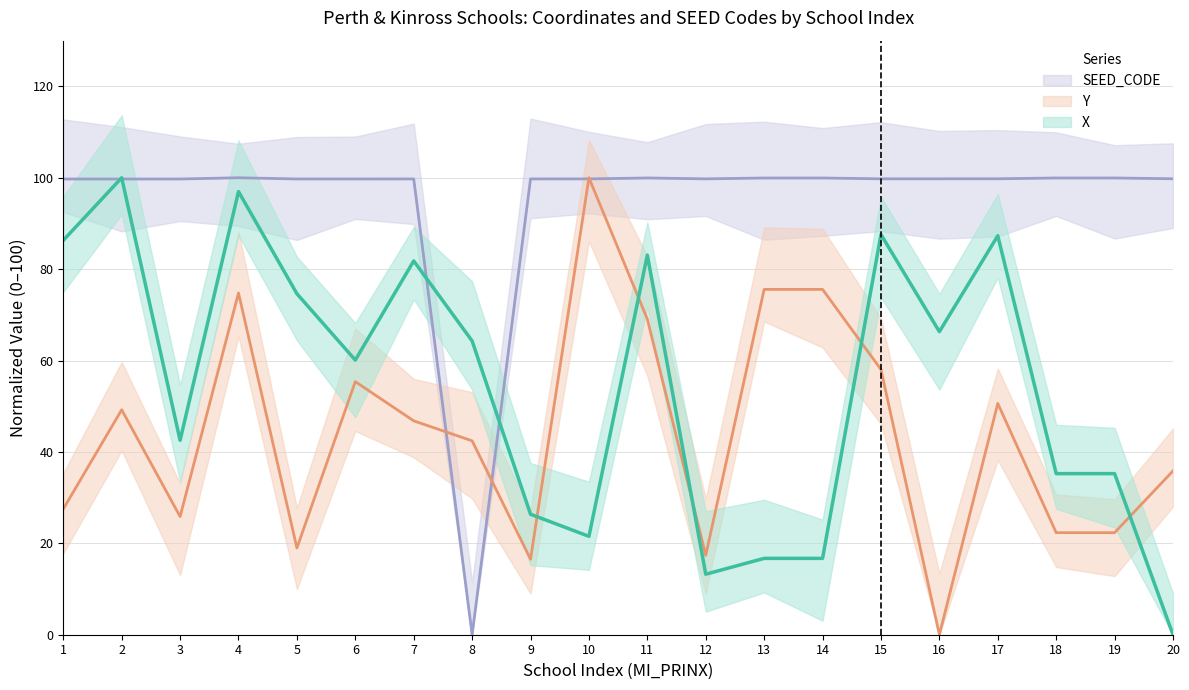

Which category has the lowest value in the Y series?

16